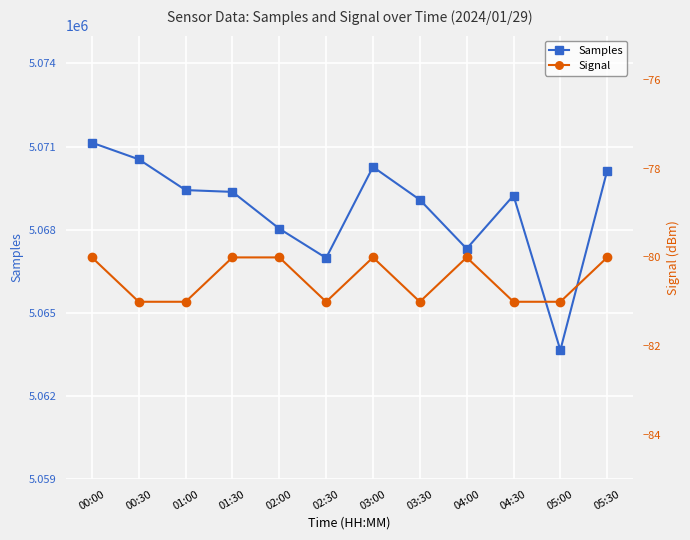

What position from the right is 05:00?

2